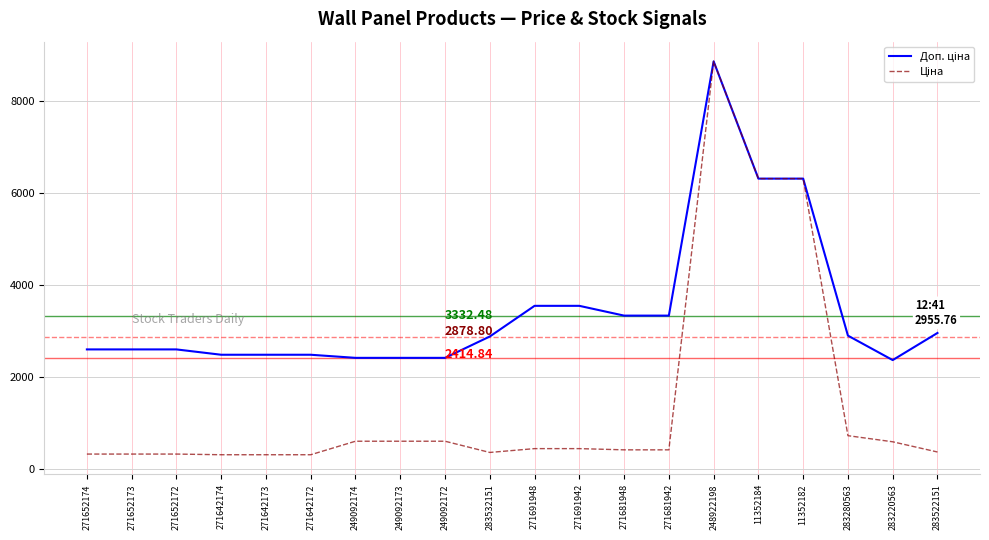

What is the difference between the highest and lowest values at 271652174?

2273.5